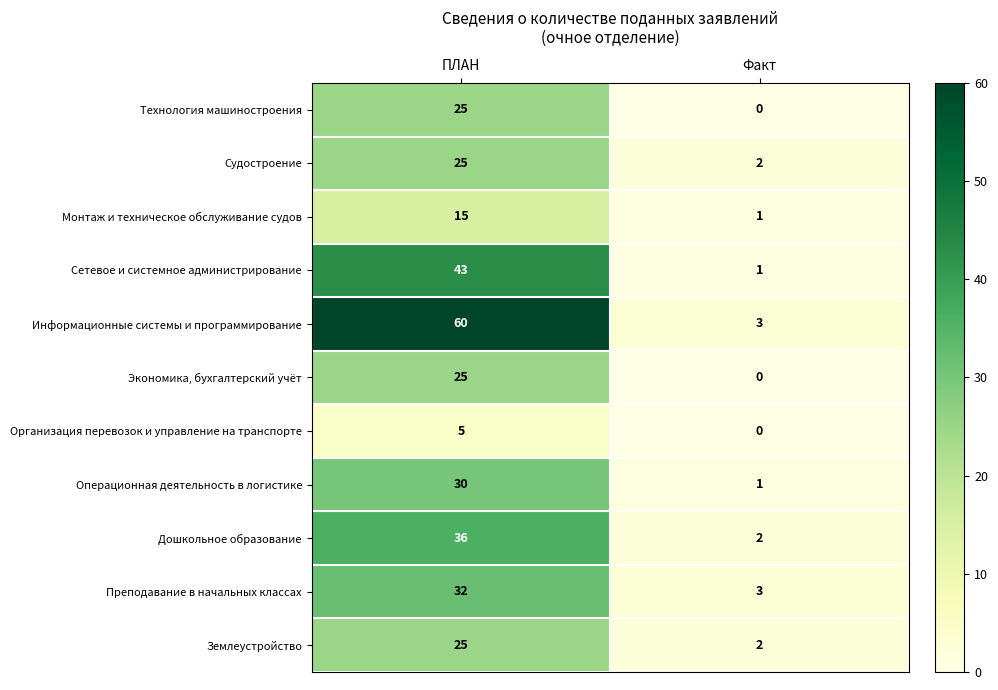

Rank the categories by Землеустройство value from highest to lowest.

ПЛАН, Факт